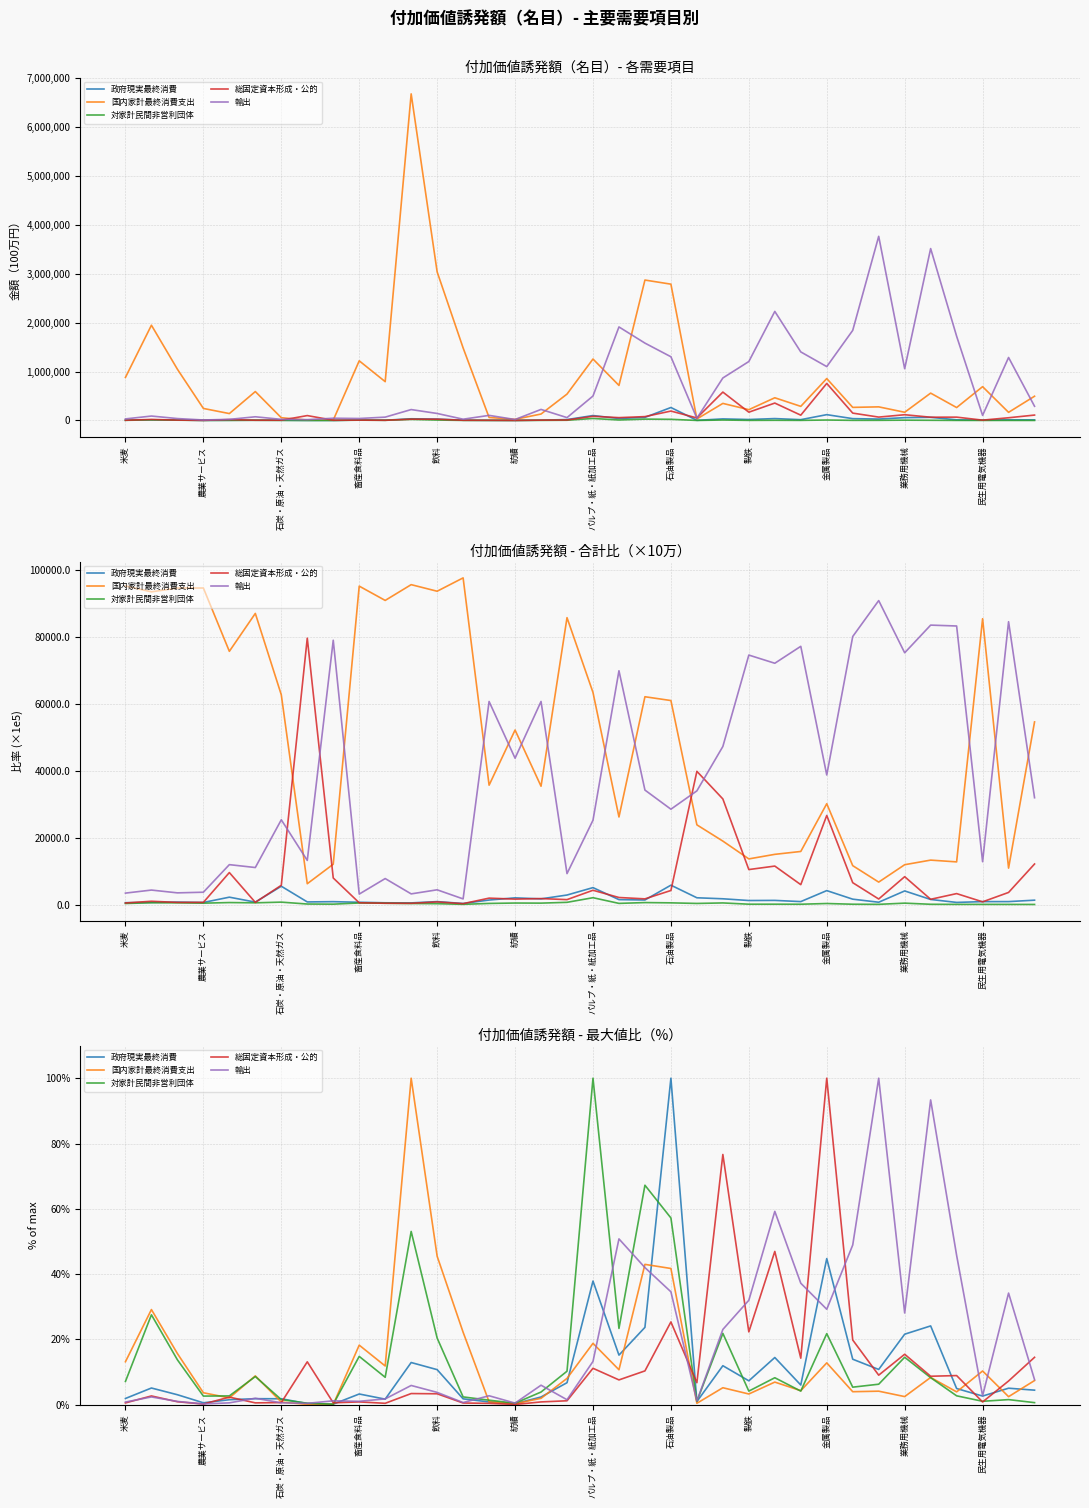

What is the sum of the 対家計民間非営利団体 values at 31 and 22?

9.4